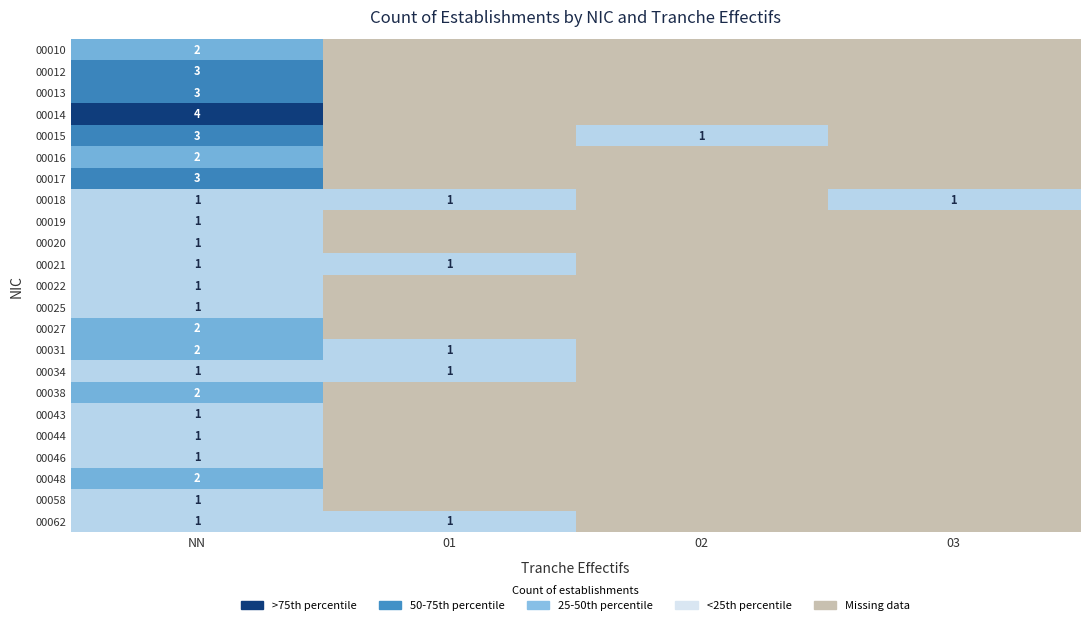

What is the difference between the highest and lowest values at 02?

1